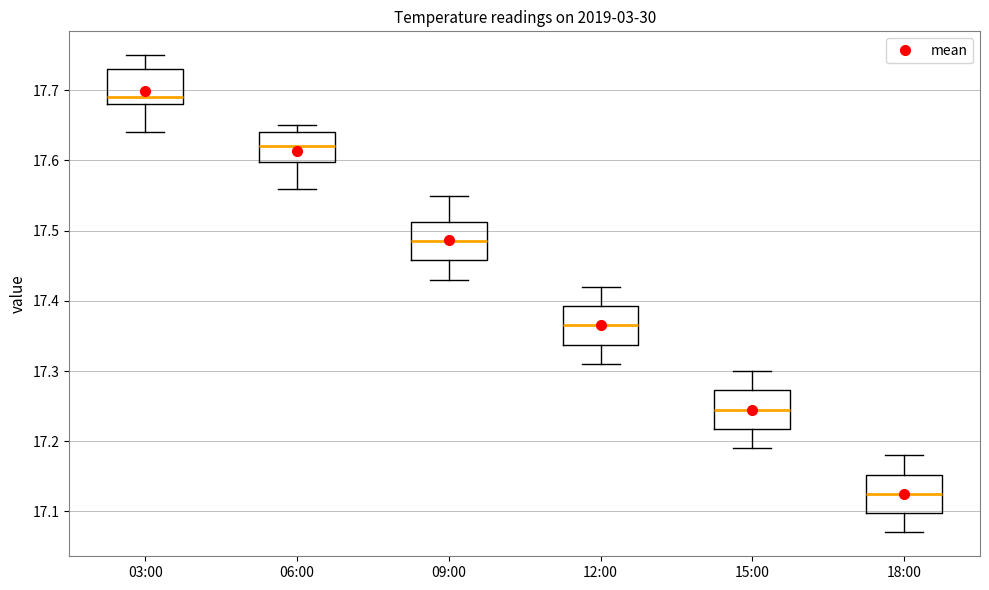

Reading left to right, read every box against the y-axis: the position of its median line, the range the box covers, and the ends of its whiskers. The values are not printed on the chart, so give them approximately, as read against the axis.

03:00: median 17.69, box 17.68 to 17.73, whiskers 17.64 to 17.75
06:00: median 17.62, box 17.60 to 17.64, whiskers 17.56 to 17.65
09:00: median 17.49, box 17.46 to 17.51, whiskers 17.43 to 17.55
12:00: median 17.37, box 17.34 to 17.39, whiskers 17.31 to 17.42
15:00: median 17.25, box 17.22 to 17.27, whiskers 17.19 to 17.30
18:00: median 17.13, box 17.10 to 17.15, whiskers 17.07 to 17.18